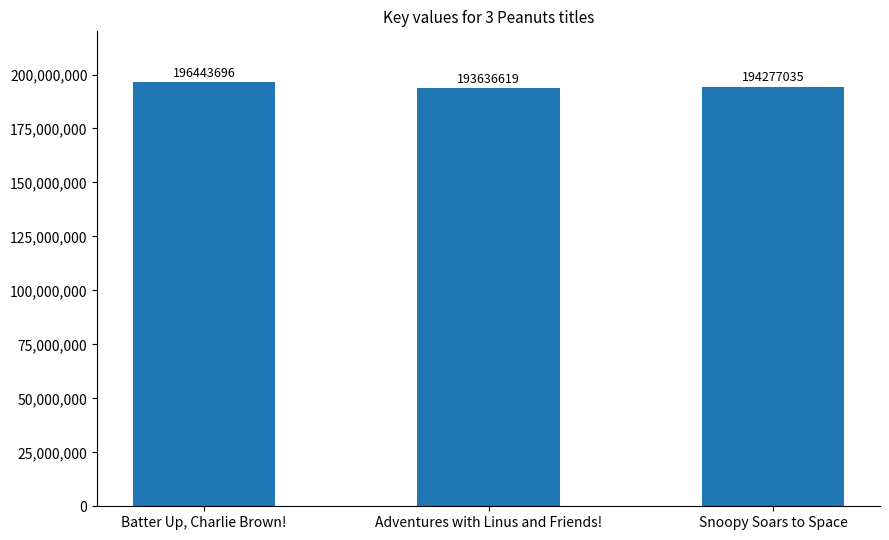

What is the change in value from Batter Up, Charlie Brown! to Snoopy Soars to Space?

-2166661